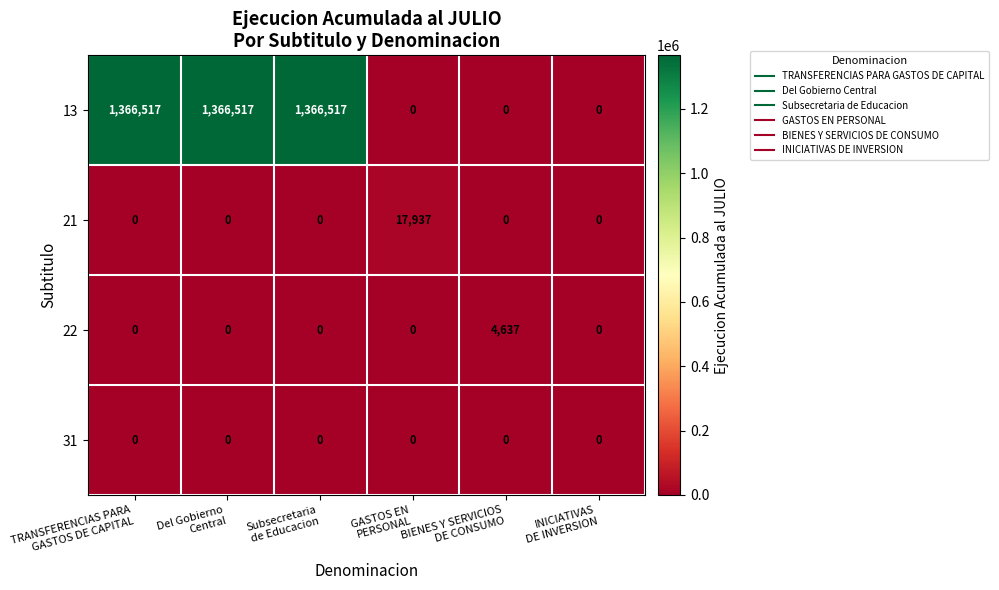

Rank the series by their maximum value, from highest to lowest.

13, 21, 22, 31